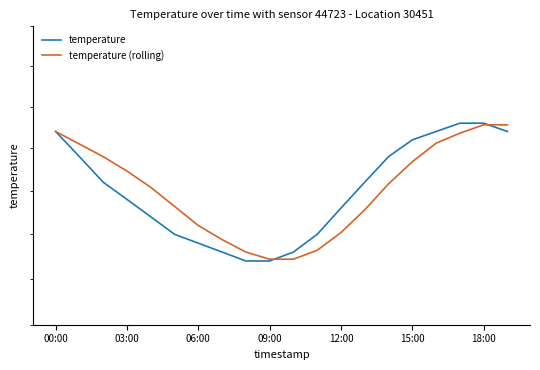

Does the chart have visible grid lines?

No